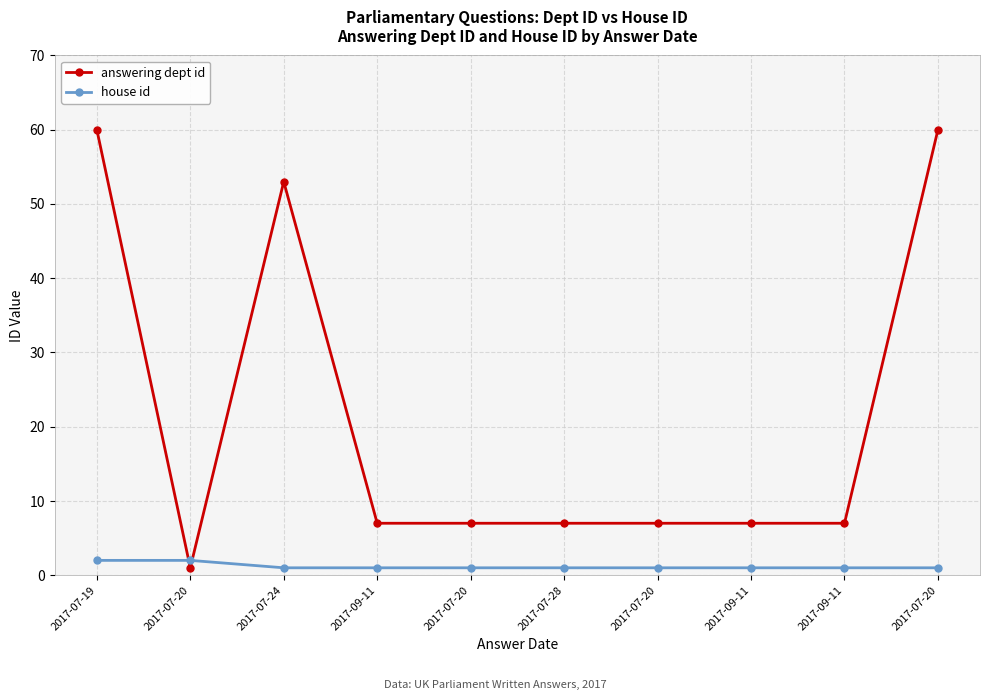

At which category is the sum across all series the highest?

2017-07-19